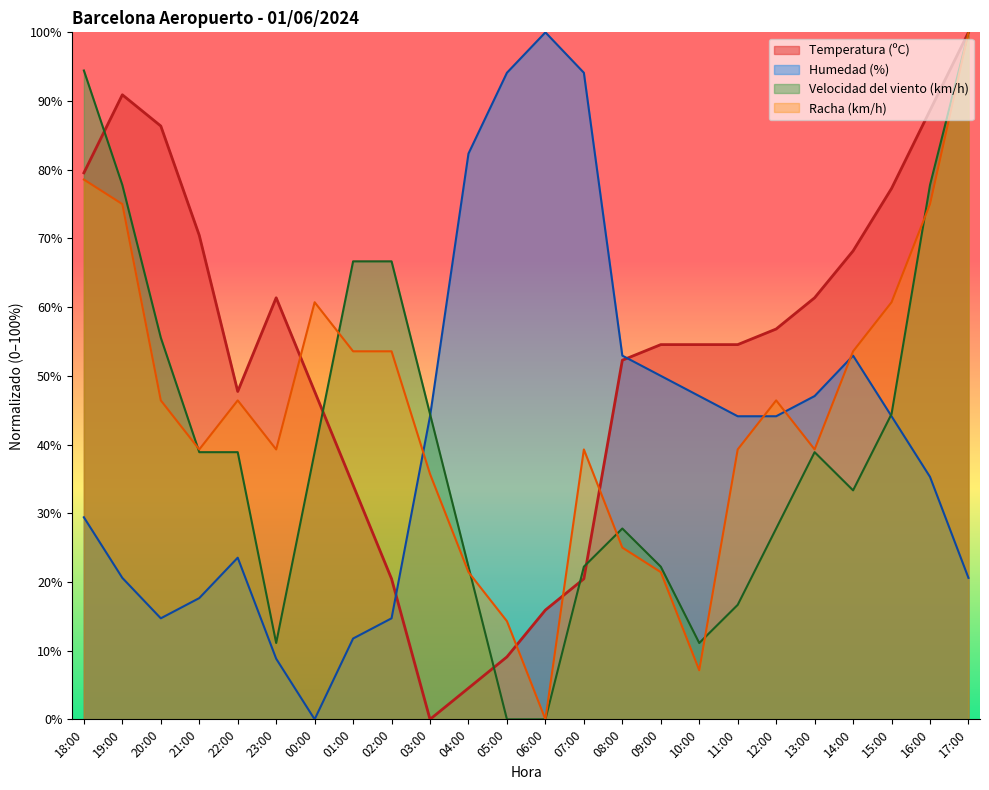

Between 00:00 and 15:00, which series saw the biggest shift?

Humedad (%)